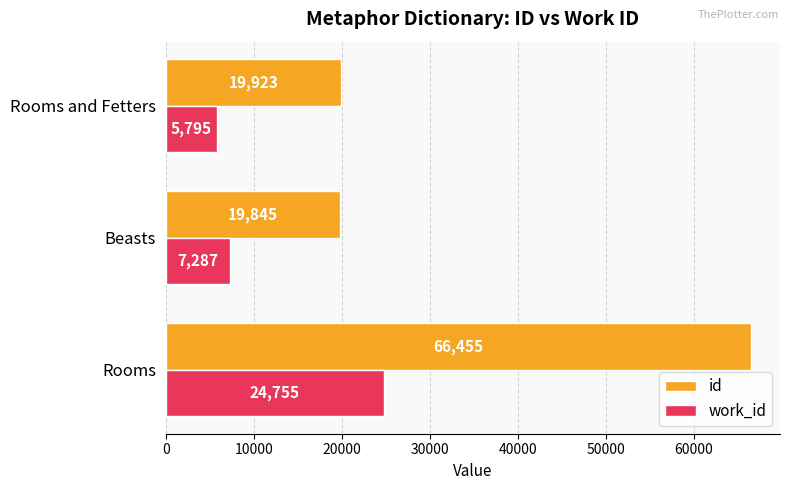

The value of work_id at Rooms is 10311. True or false?

False